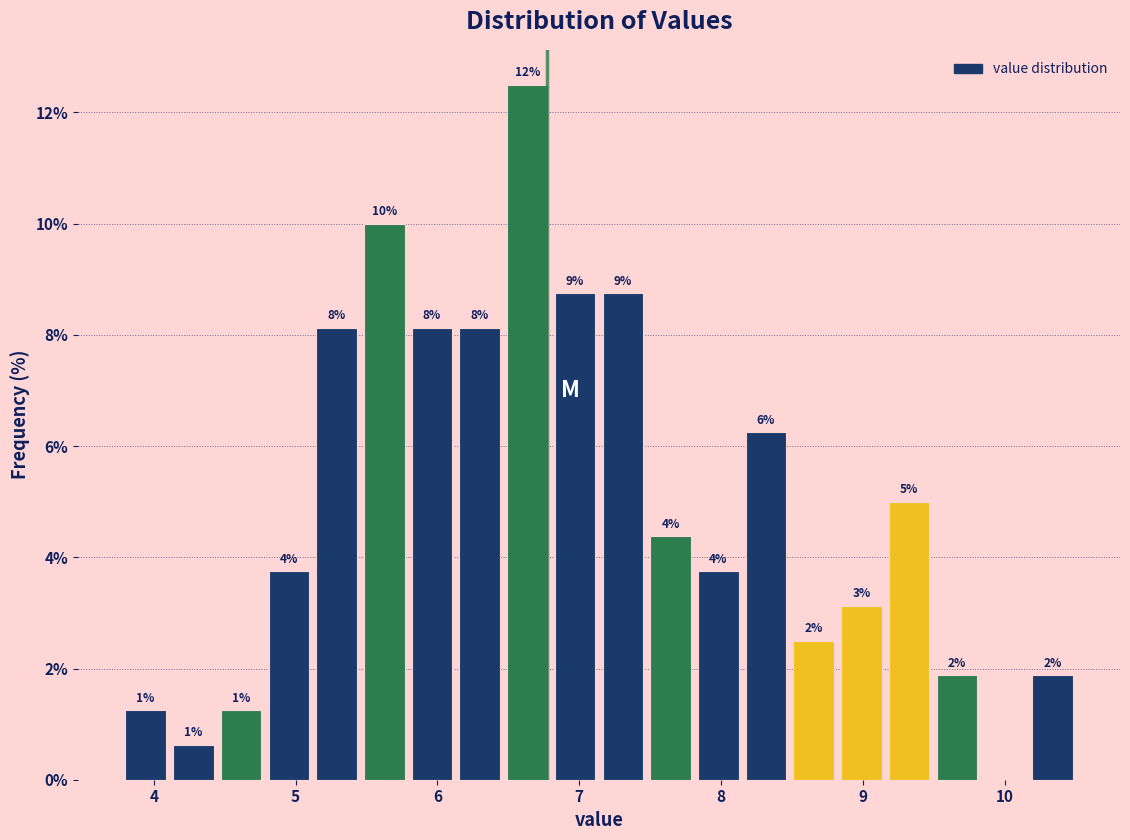

Around what value on the x-axis is the tallest bar? Give the approximate position of its centre, as read against the axis.

6.6